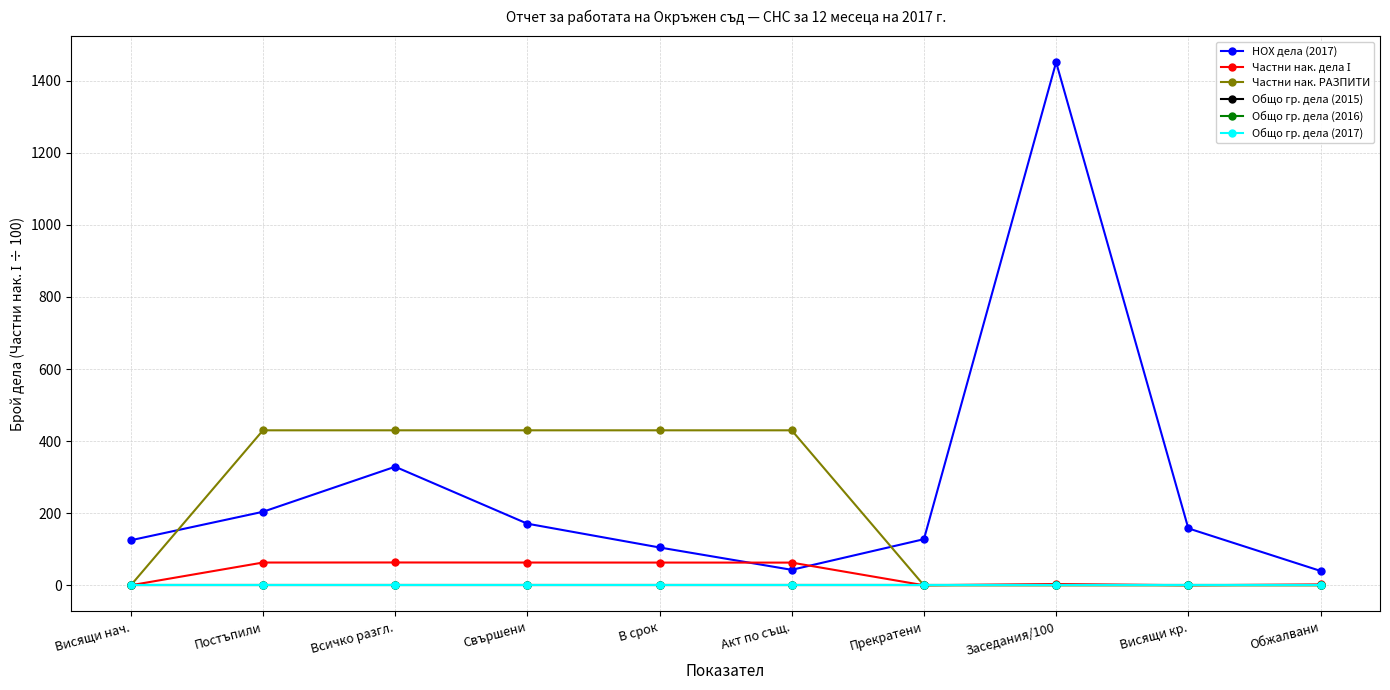

Does the chart have visible grid lines?

Yes